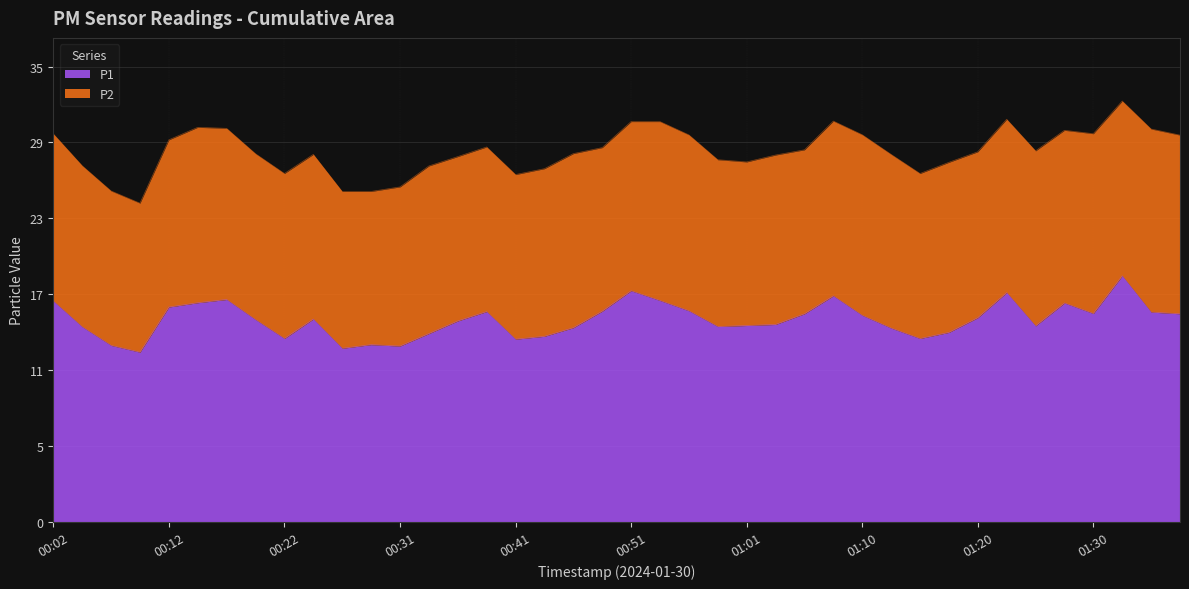

Reading left to right, list all the values displayed in this chart.

17.0	15.0	13.6	13.1	16.5	16.9	17.1	15.6	14.1	15.6	13.3	13.6	13.5	14.5	15.4	16.2	14.1	14.3	14.9	16.2	17.8	17.0	16.2	15.0	15.1	15.2	16.0	17.4	15.9	14.9	14.1	14.6	15.7	17.6	15.1	16.8	16.0	18.9	16.1	16.0